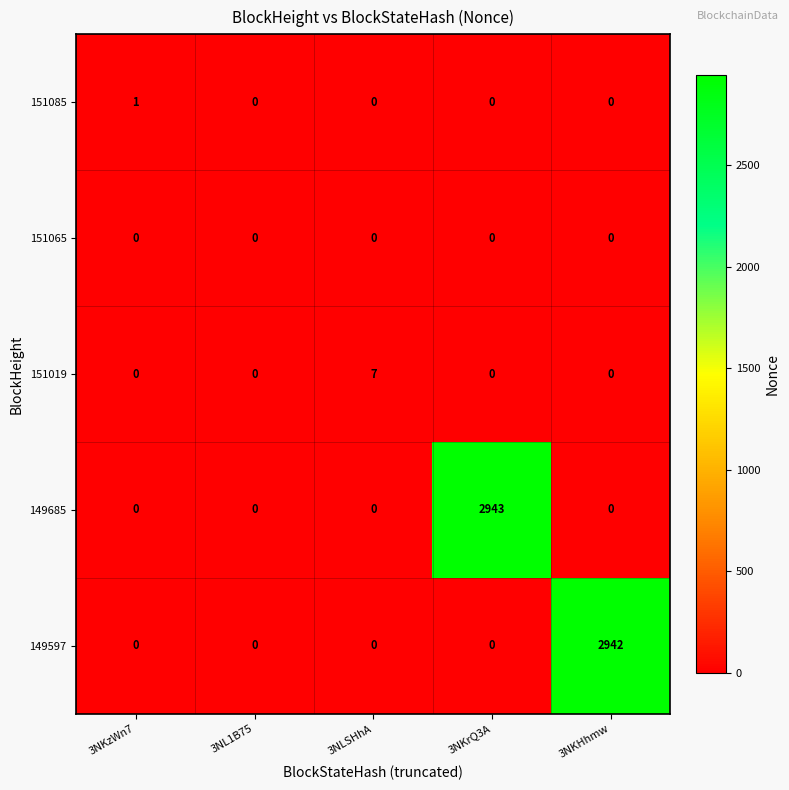

At which category is the sum across all series the highest?

3NKrQ3A